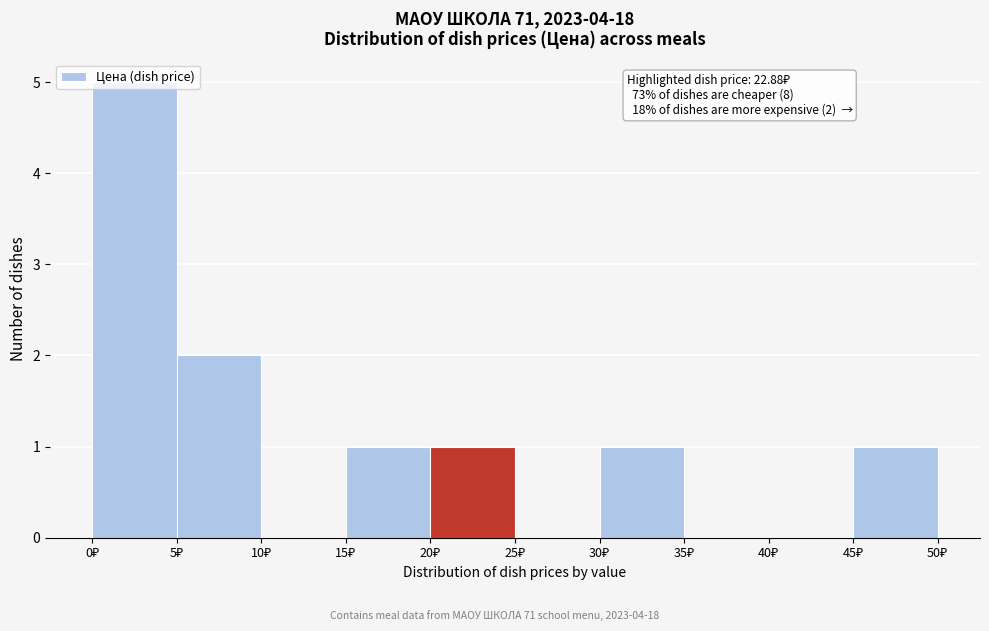

Over which range of the x-axis is the bar tallest?

0 to 5